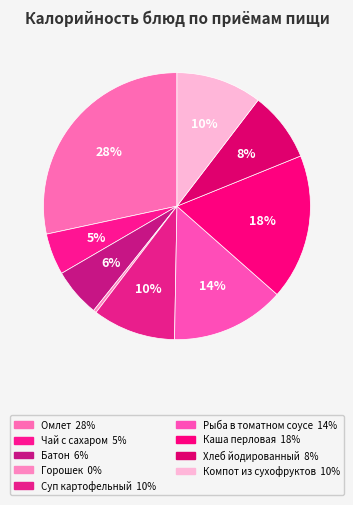

Is there any slice that represents more than half of the pie?

No